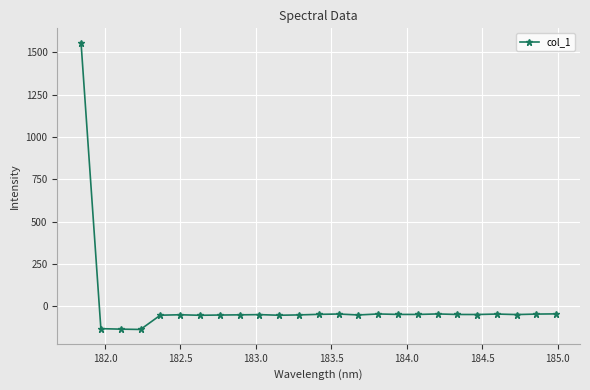

What is the difference between the second highest and second lowest values?

90.2